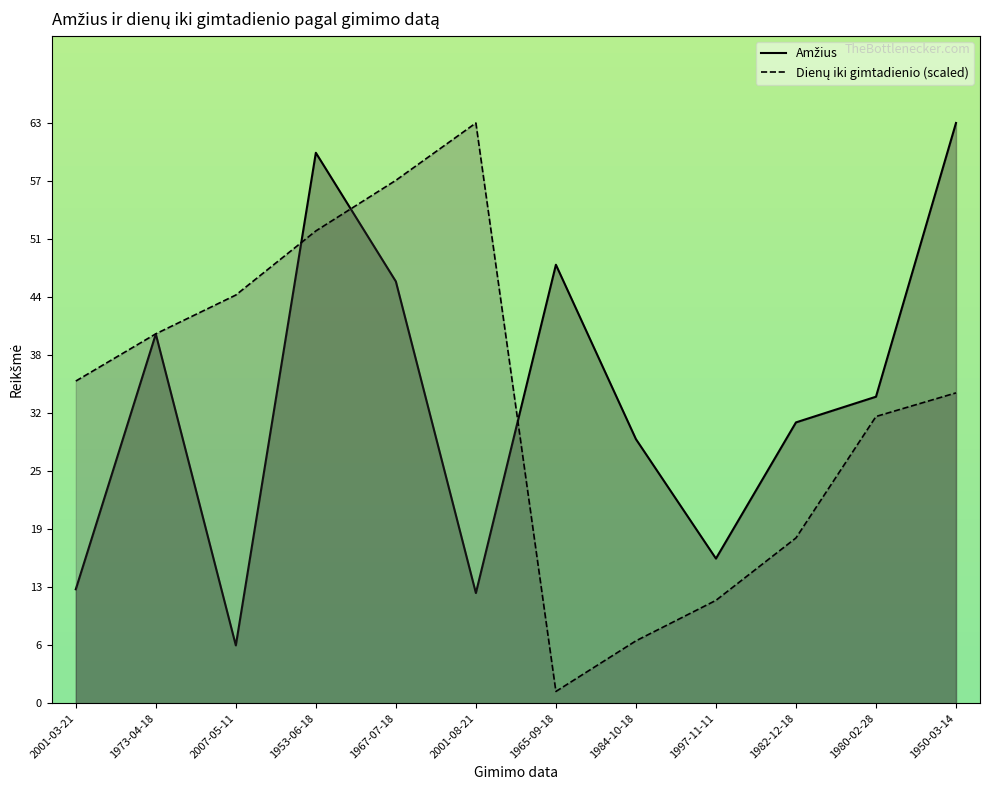

Which series has the largest total across all categories?

Amžius